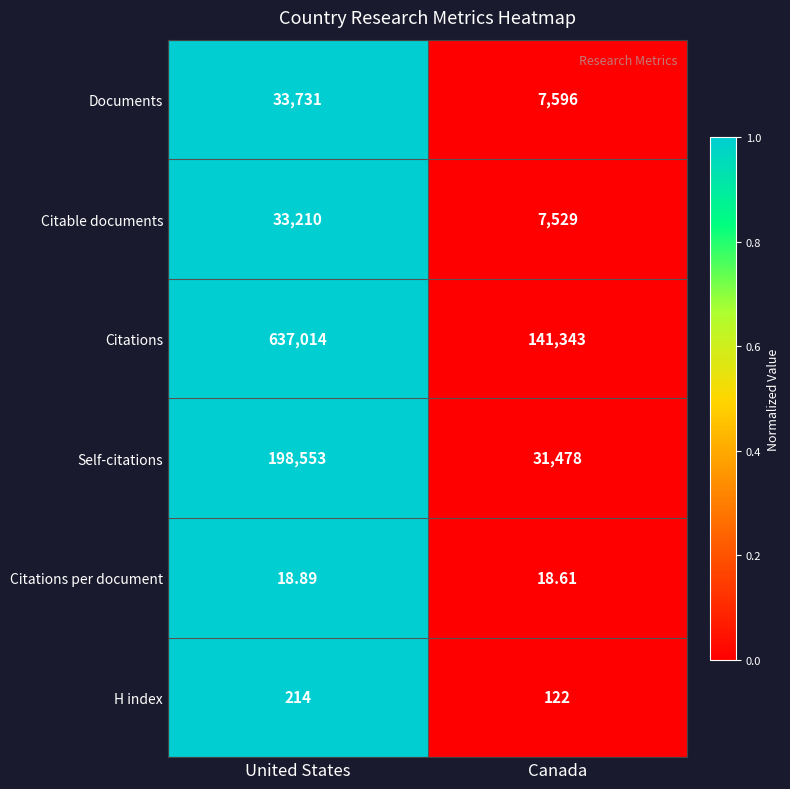

Which series has the largest range (max minus min)?

Citations